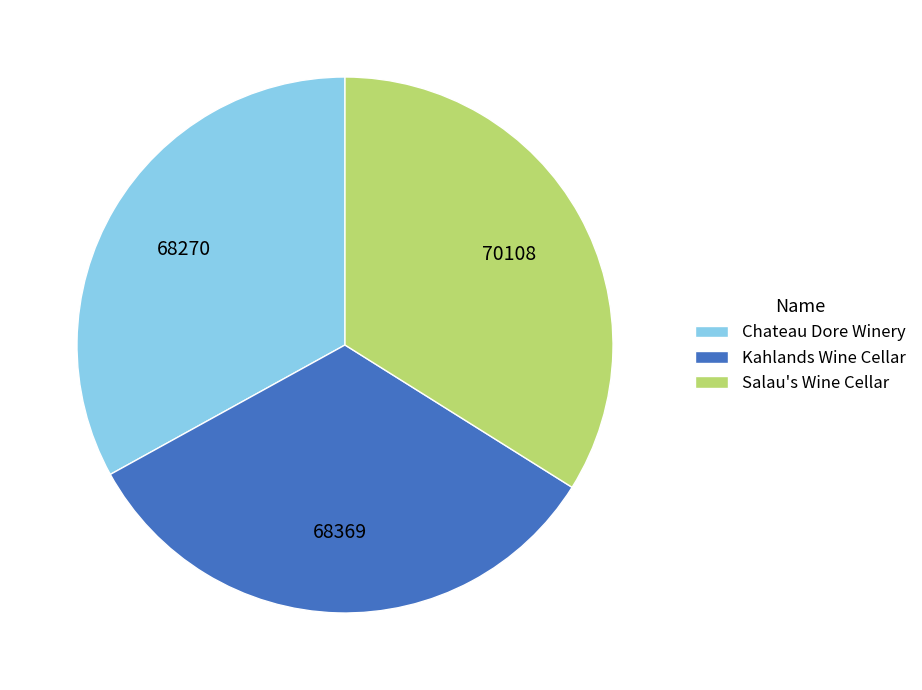

Which slice is the largest?

Salau's Wine Cellar